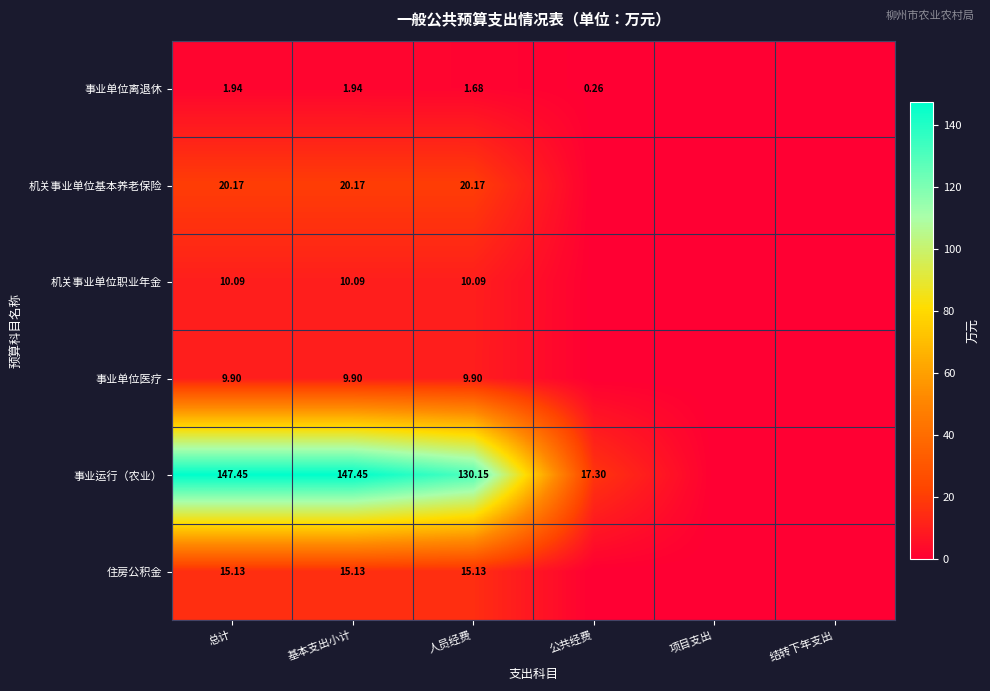

How many categories are shown in the chart?

6